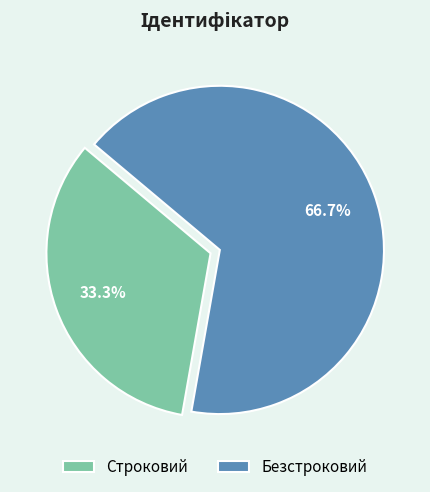

True or false: Безстроковий accounts for 67% of the total.

True